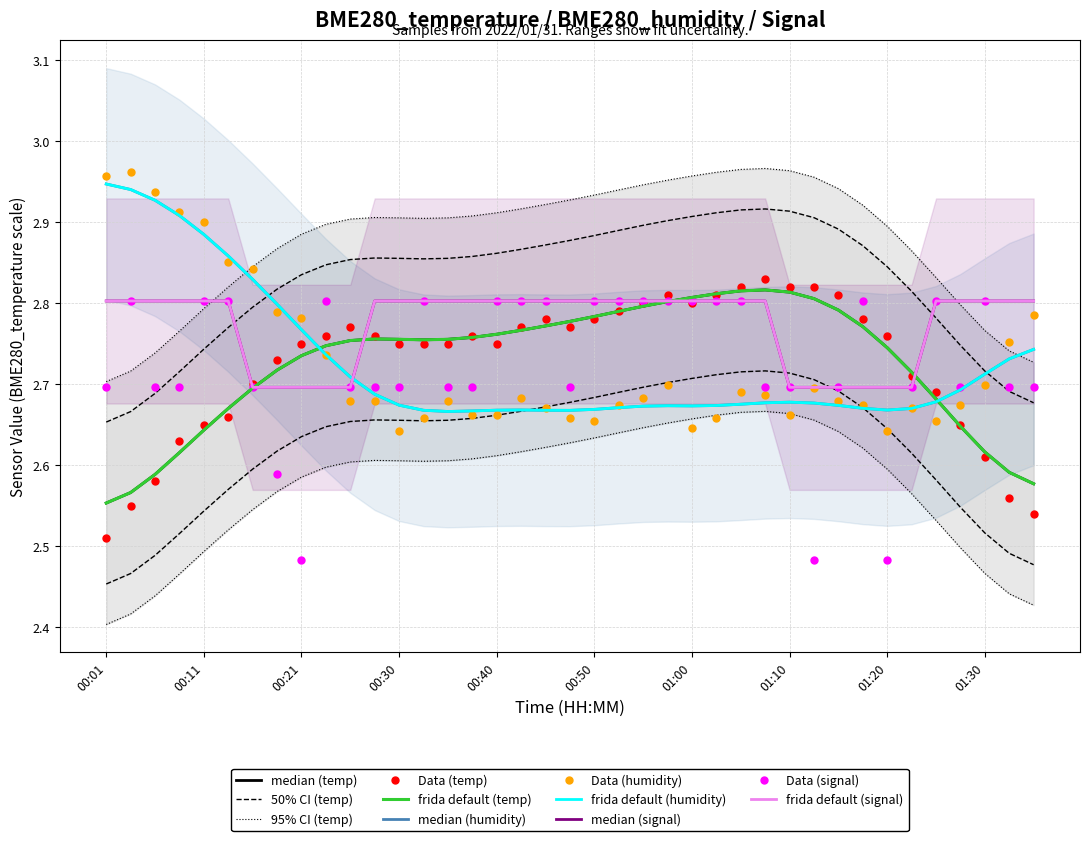

What is the maximum value shown in the chart?

3.0